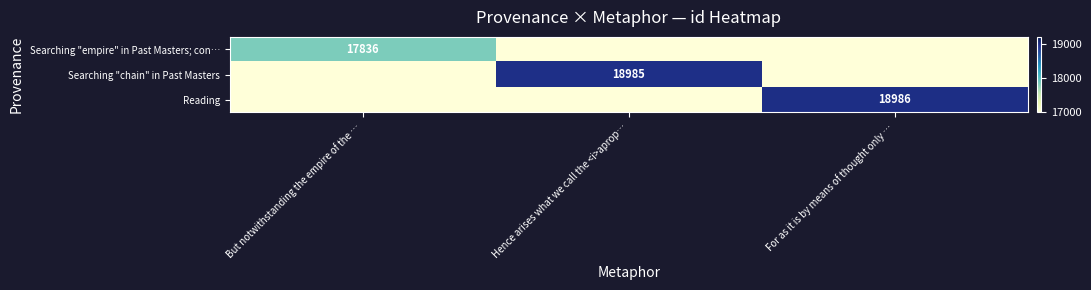

The Searching "chain" in Past Masters series shows 18985 at Hence arises what we call the <i>aprop…. True or false?

True